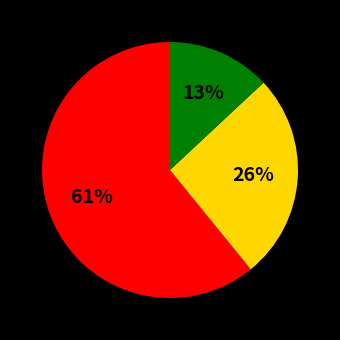

Does any single category account for the majority?

Yes